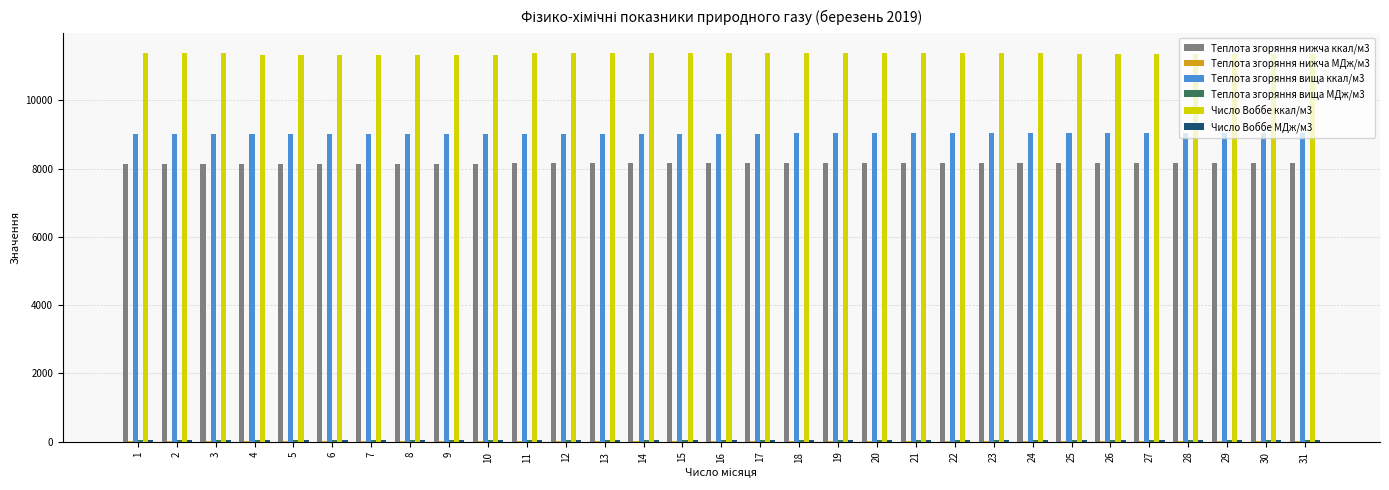

What is the total value across all series at 22?

28700.0